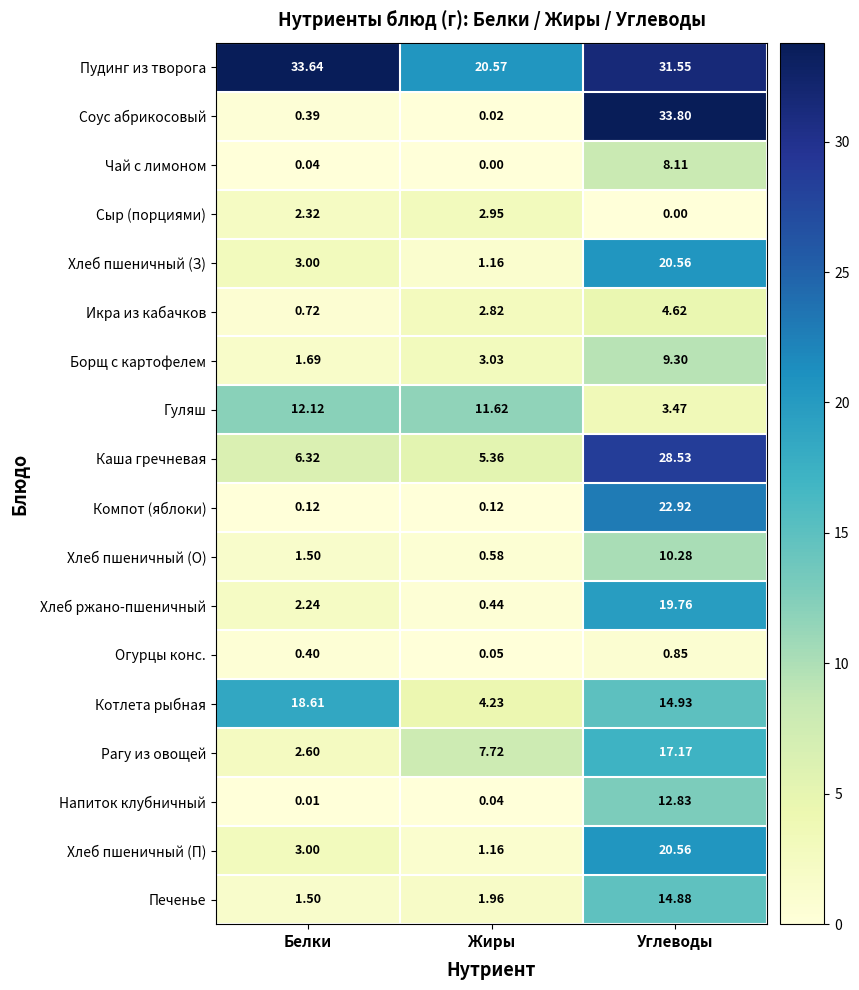

List the labels in order of Сыр (порциями) value, largest first.

Жиры, Белки, Углеводы